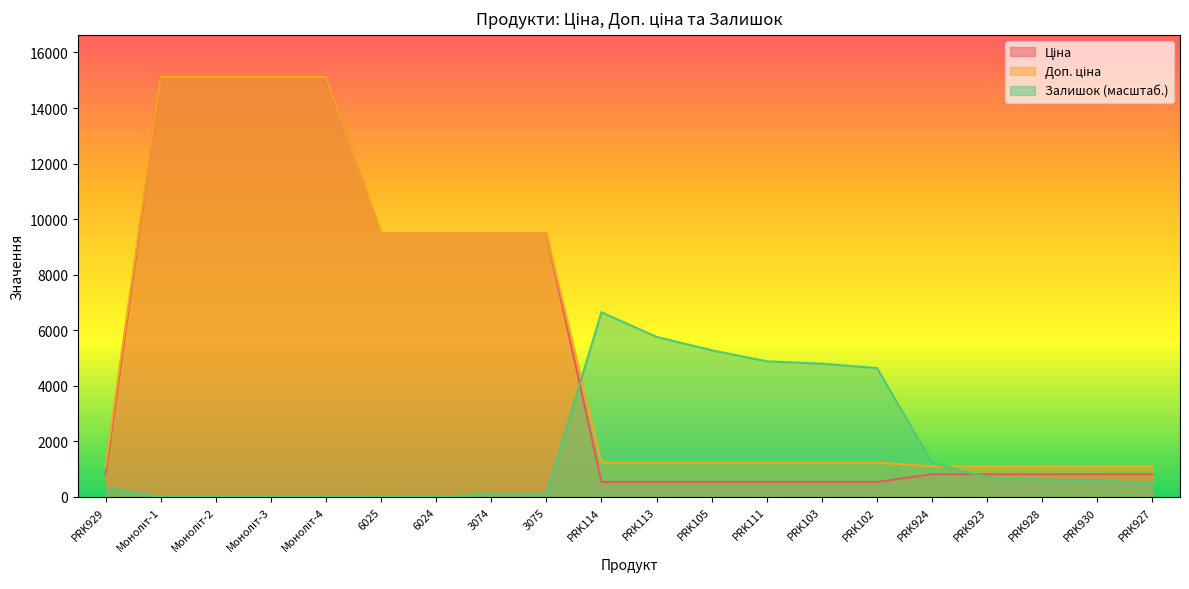

Rank the categories by Доп. ціна value from highest to lowest.

Моноліт-1, Моноліт-2, Моноліт-3, Моноліт-4, 6025, 6024, 3074, 3075, PRK114, PRK113, PRK105, PRK111, PRK103, PRK102, PRK929, PRK924, PRK923, PRK928, PRK930, PRK927